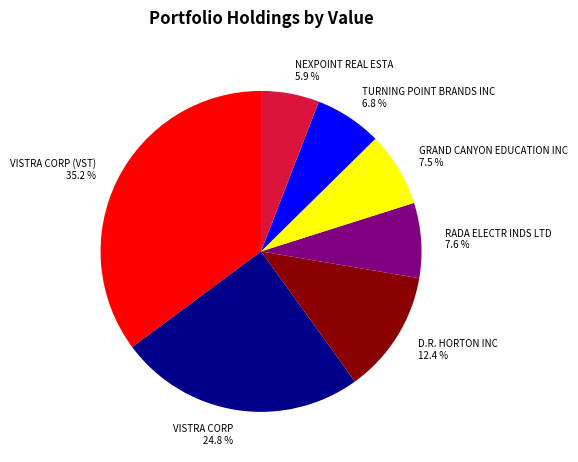

Between RADA ELECTR INDS LTD 7.6 % and VISTRA CORP (VST) 35.2 %, which is larger?

VISTRA CORP (VST) 35.2 %